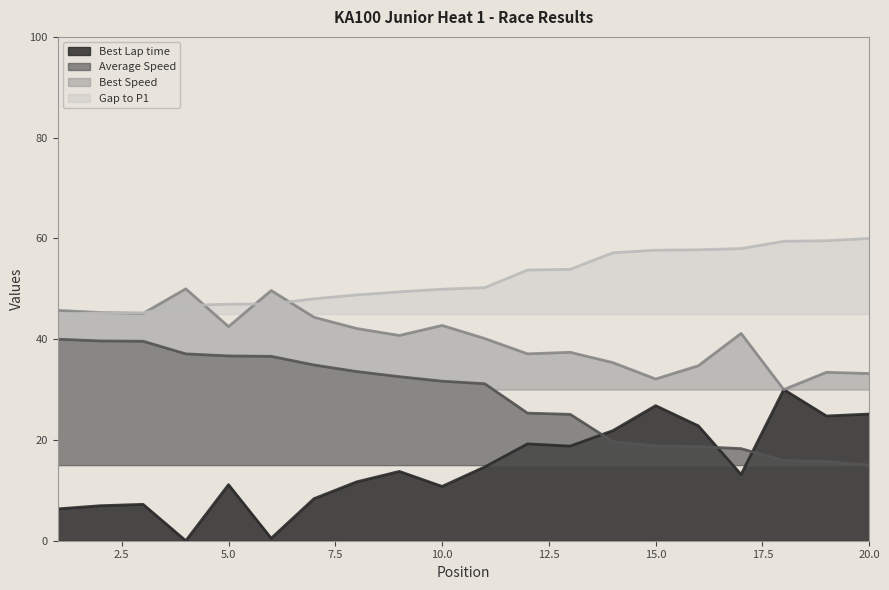

The value of Average Speed at 12 is 8.2. True or false?

False